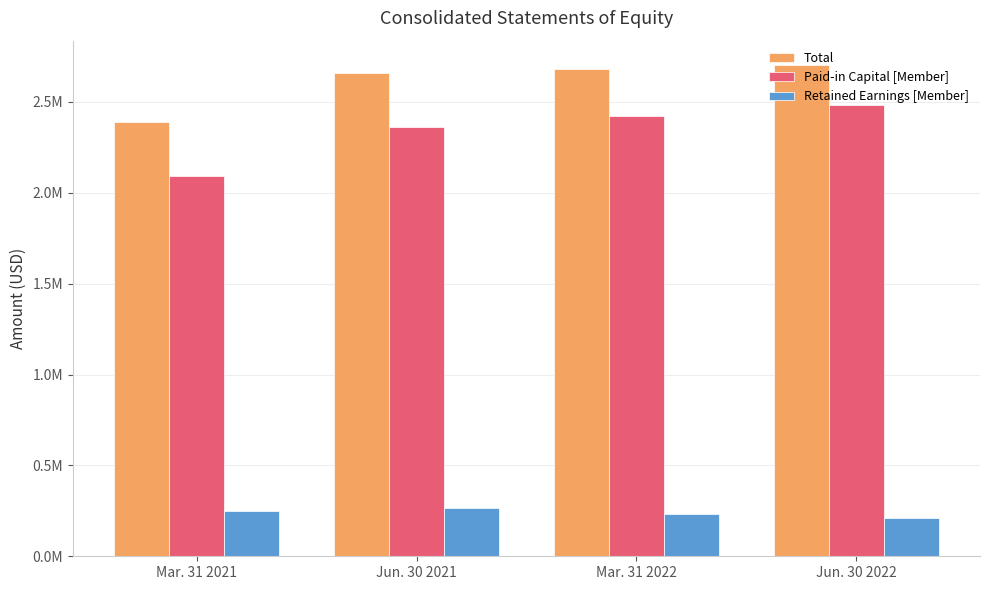

What are all the series names shown in the legend?

Total, Paid-in Capital [Member], Retained Earnings [Member]